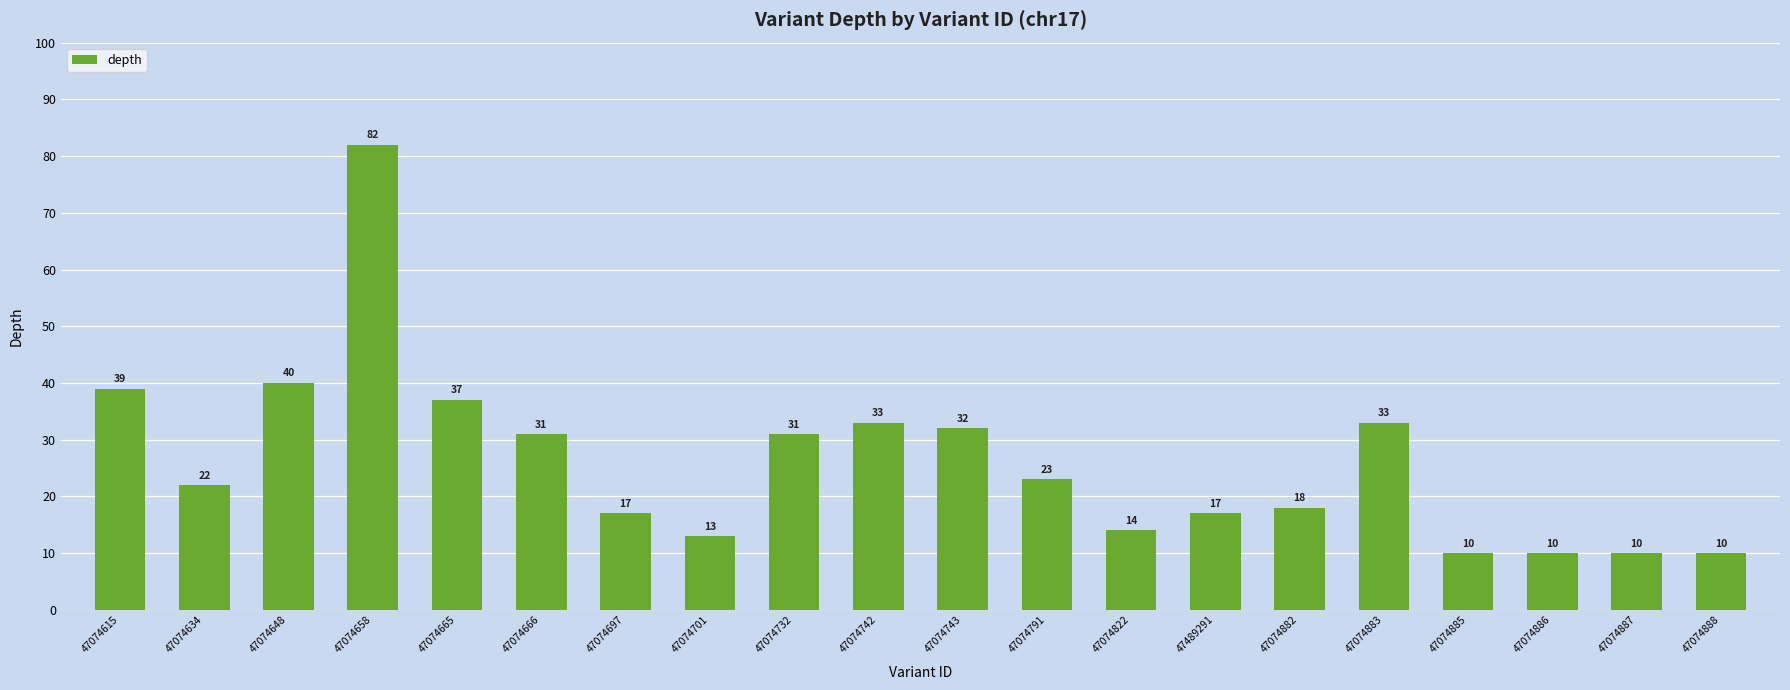

What position from the right is 47489291?

7